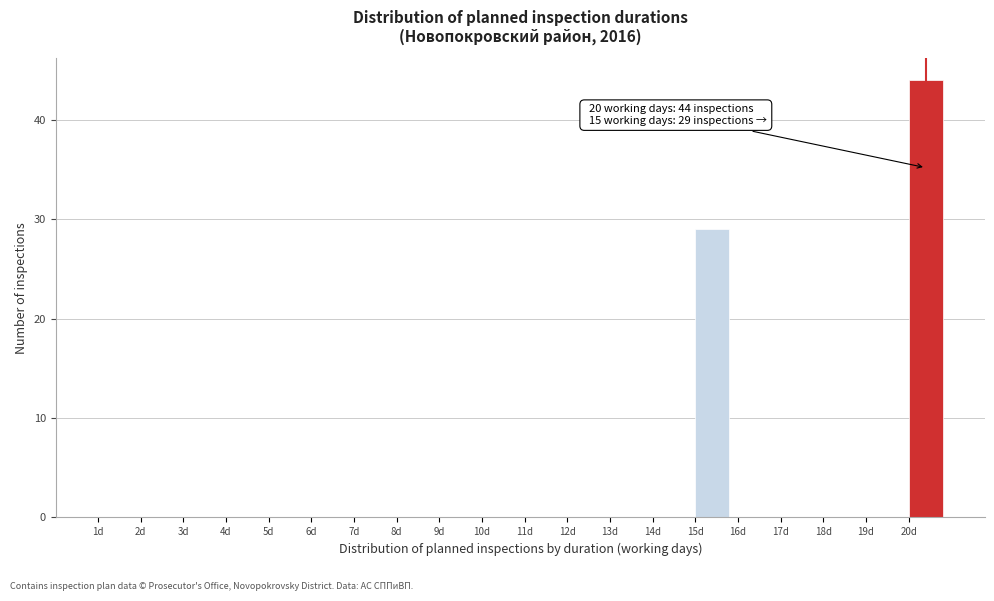

Which range on the x-axis has the tallest bar?

20 to 21